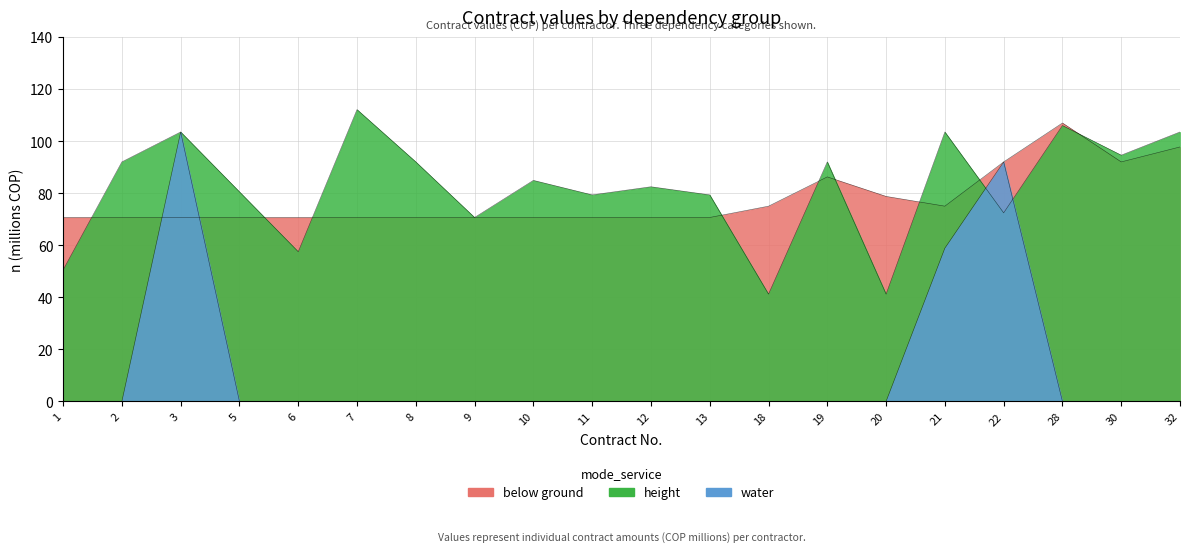

At 32, list the series in order from largest to smallest.

height, below ground, water